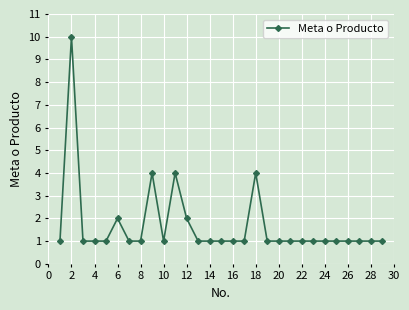

True or false: the data has more than 2 interior local peaks.

True